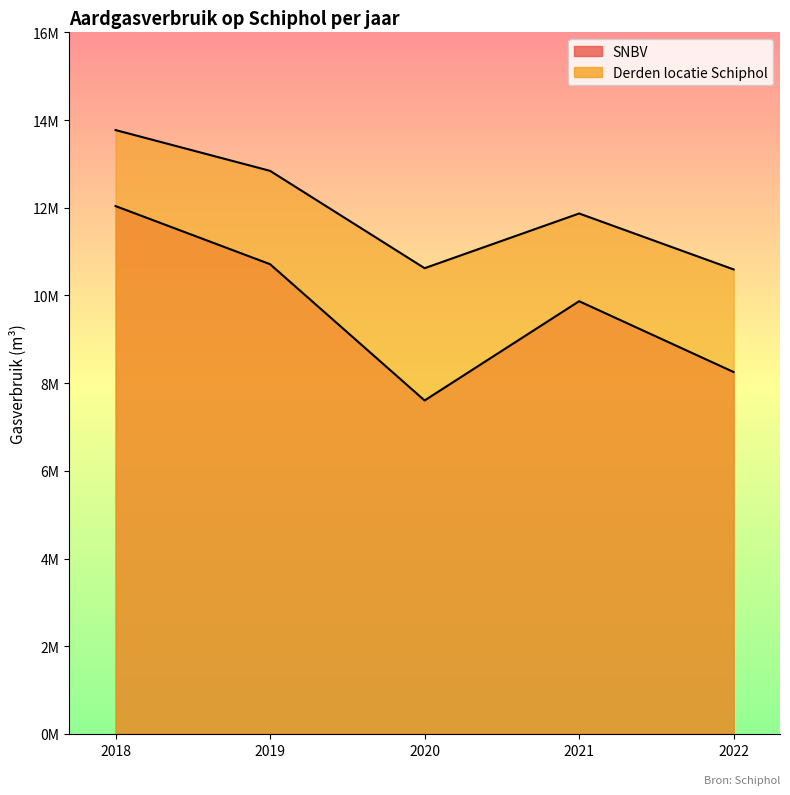

True or false: Derden locatie Schiphol and SNBV cross at least once.

False